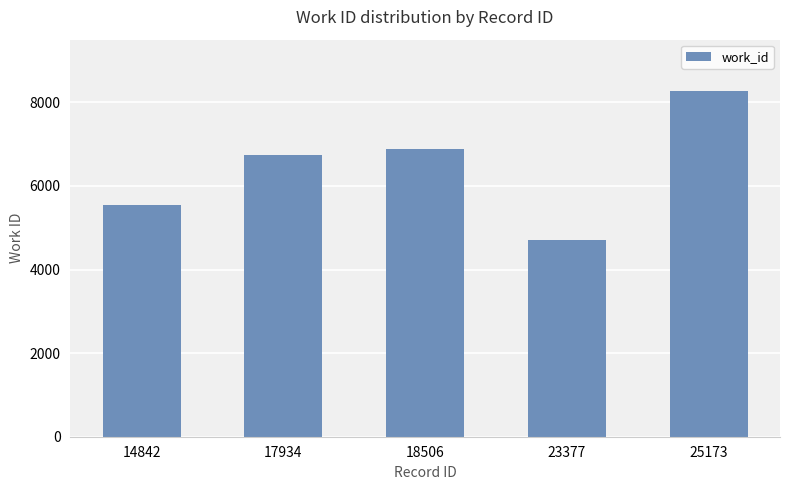

Rank the categories by value from highest to lowest.

25173, 18506, 17934, 14842, 23377